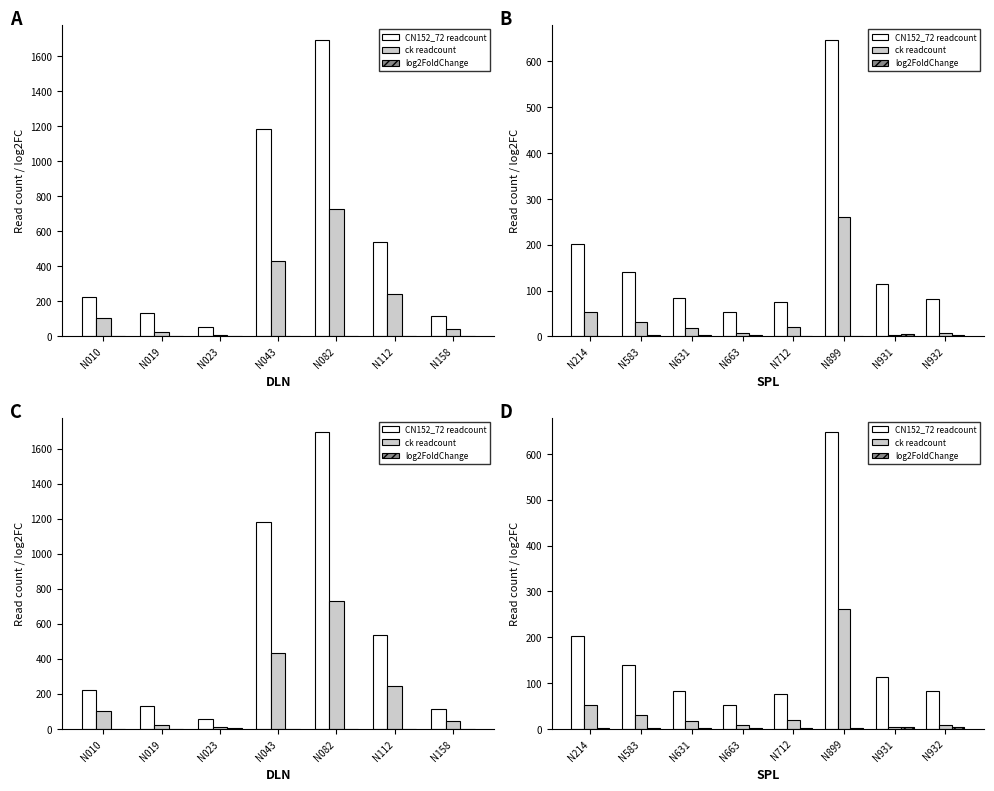

Where does the ck readcount series first go above 19?

N214